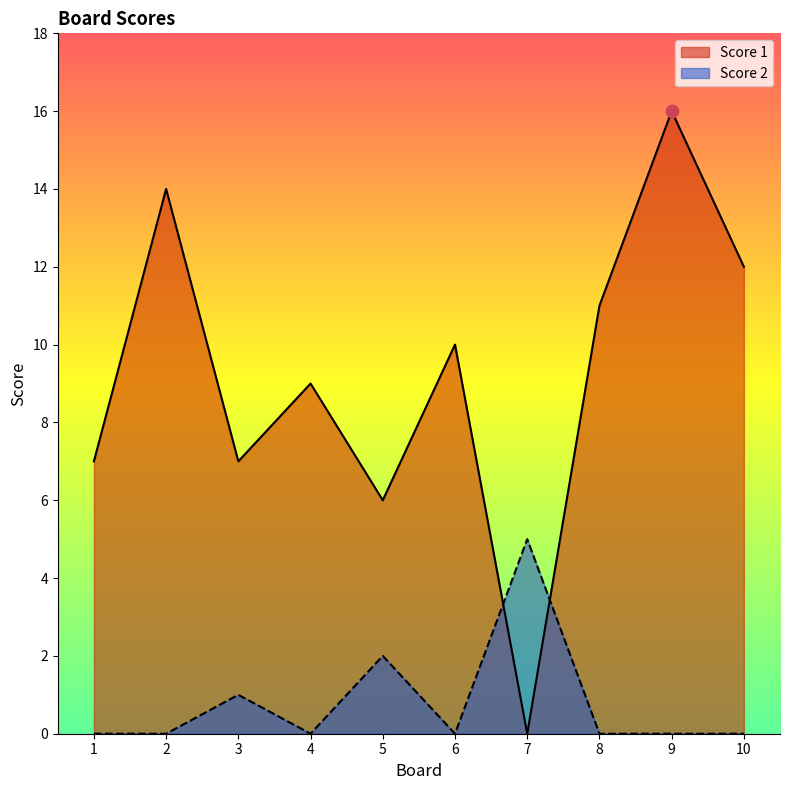

Which series reaches the minimum Y coordinate?

Score 1